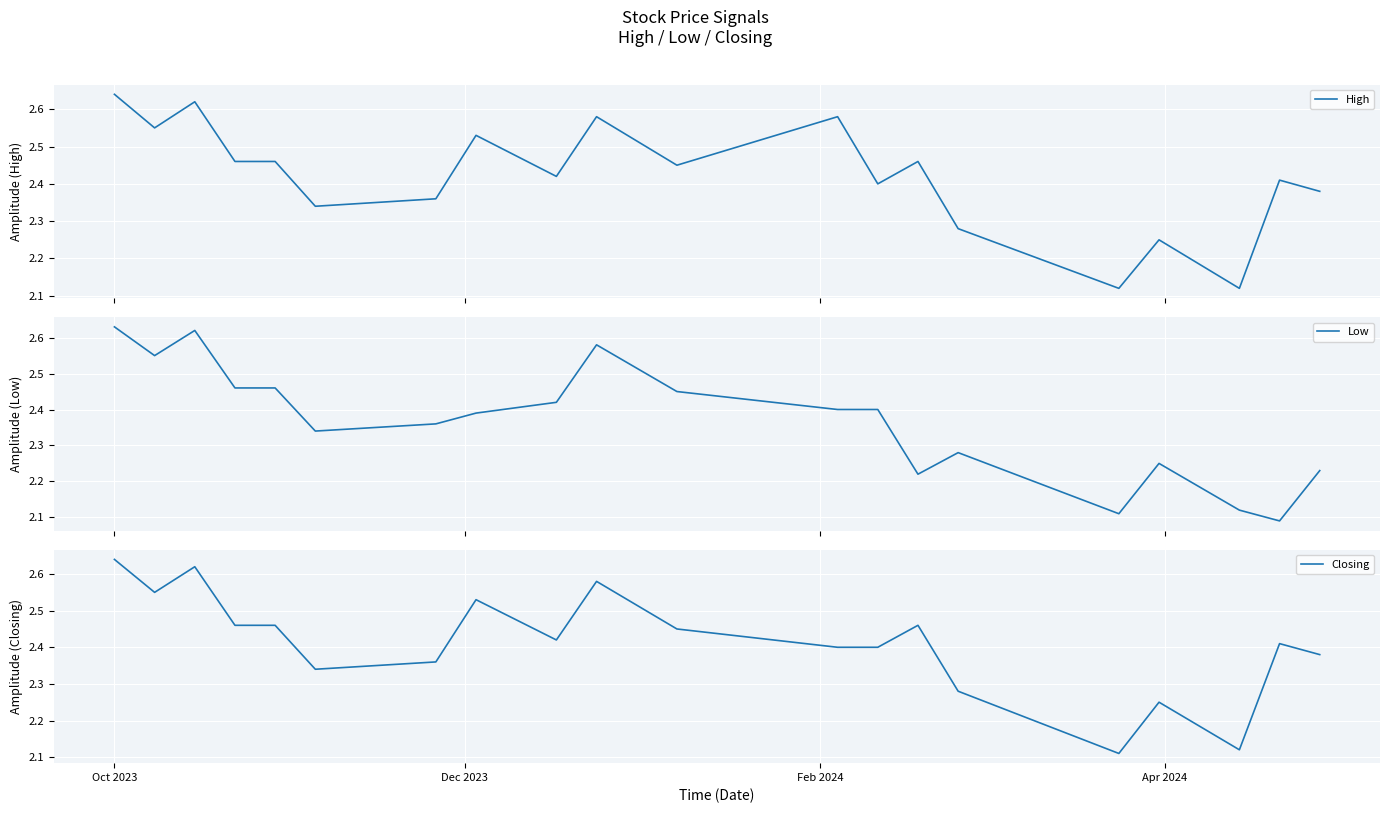

True or false: High and Low cross at least once.

False